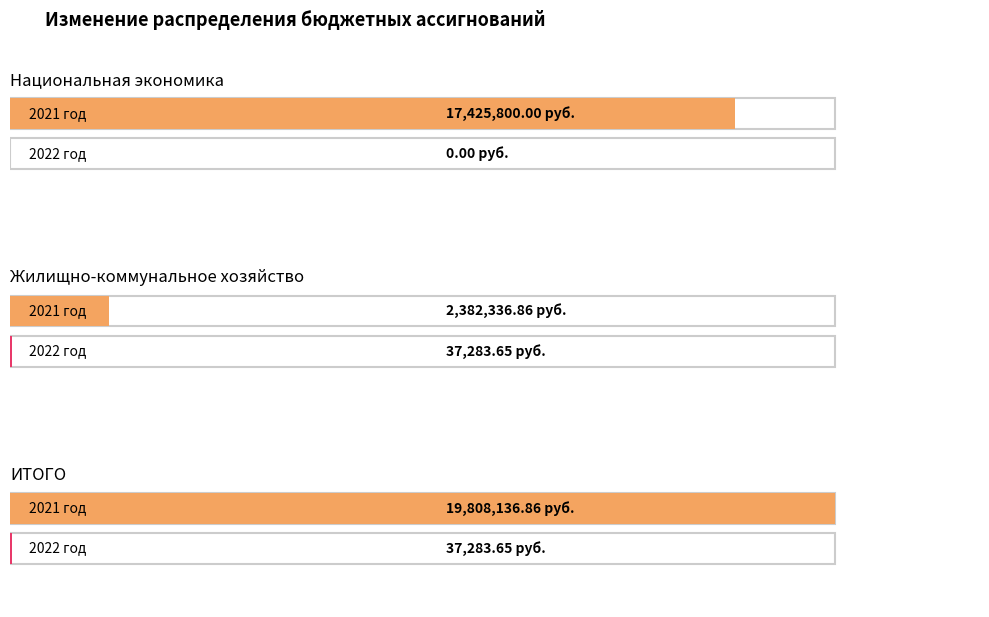

At how many categories does at least one series exceed 13205883?

2